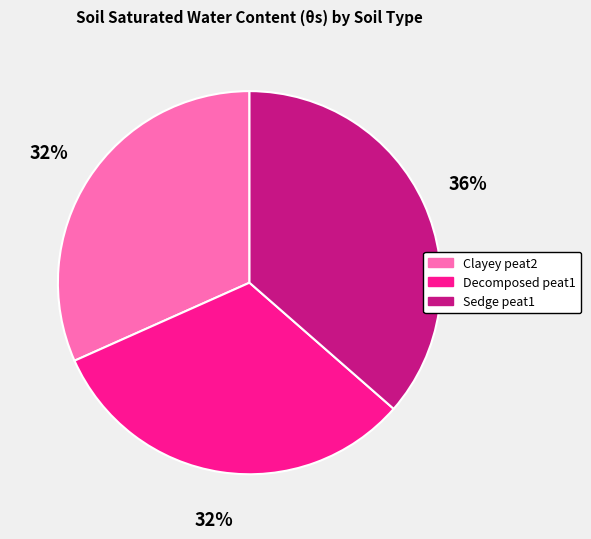

The Sedge peat1 slice represents 25% of the pie. True or false?

False